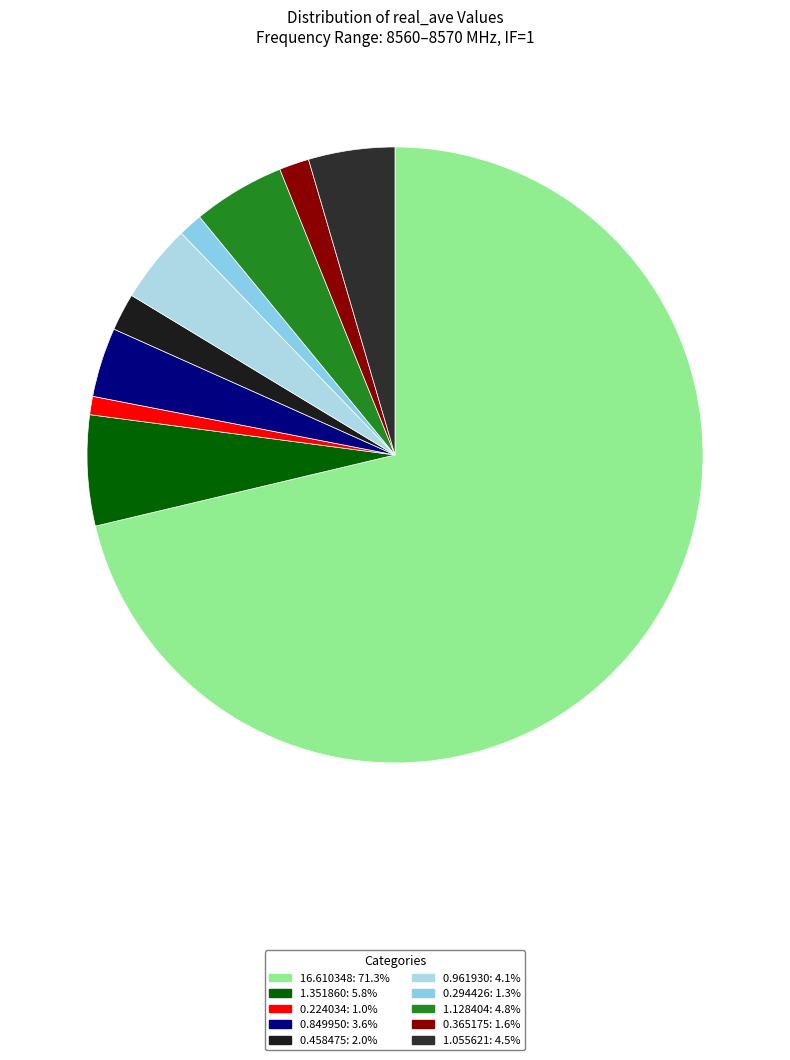

Count the number of slices in the pie.

10